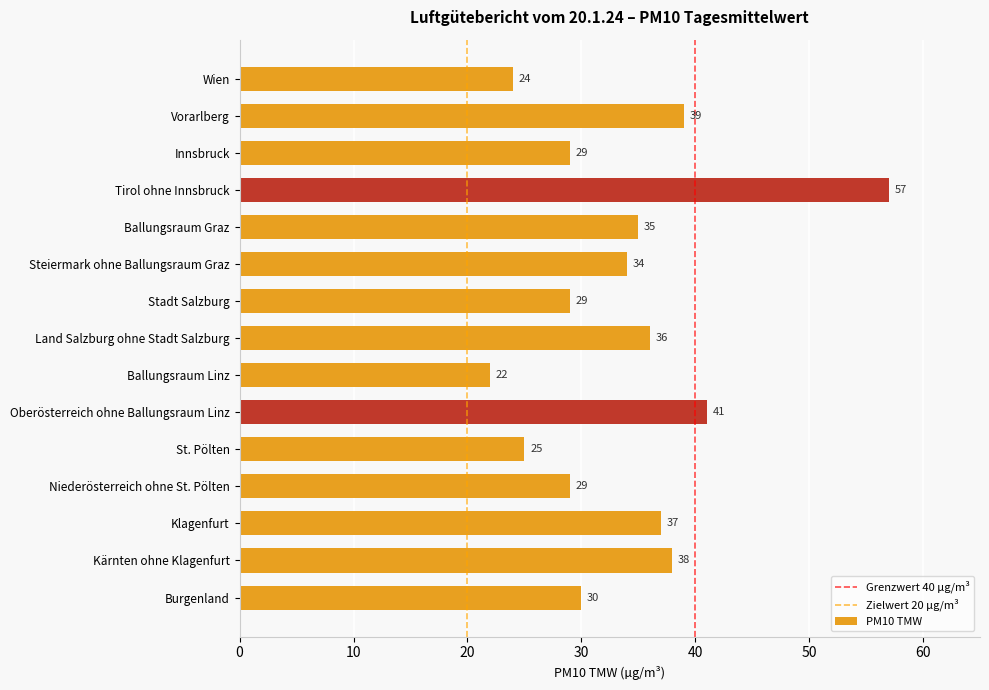

What is the change in value from St. Pölten to Ballungsraum Linz?

-3